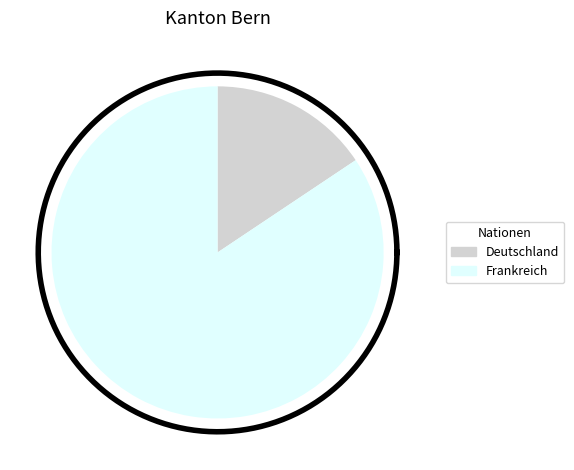

Is the sum of Deutschland and Frankreich greater than half?

Yes